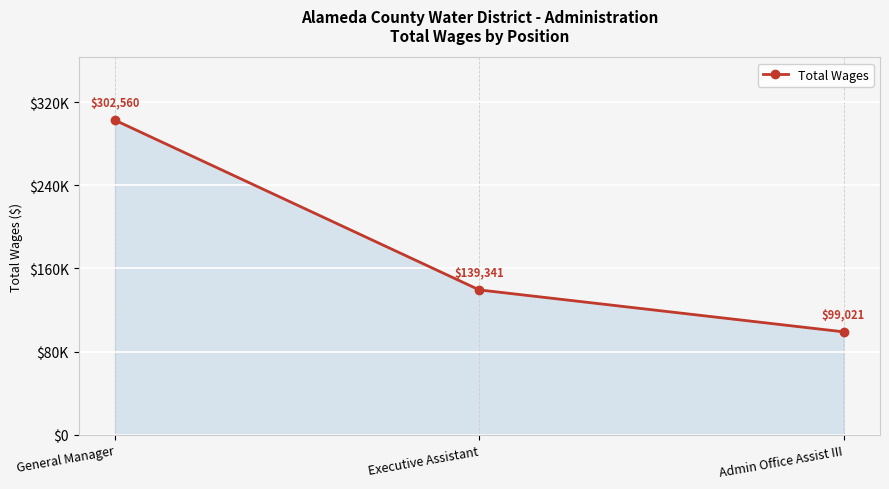

List the labels in order of value, smallest first.

Admin Office Assist III, Executive Assistant, General Manager